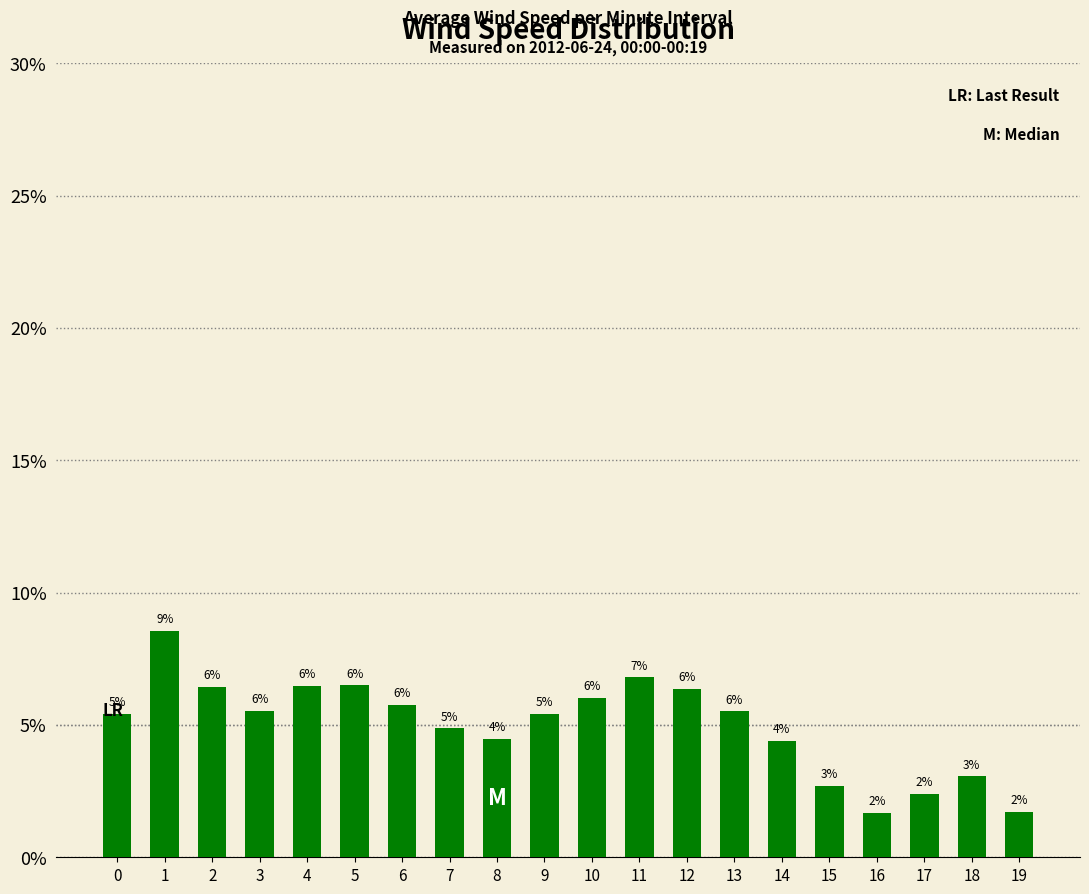

Are the bars horizontal?

No